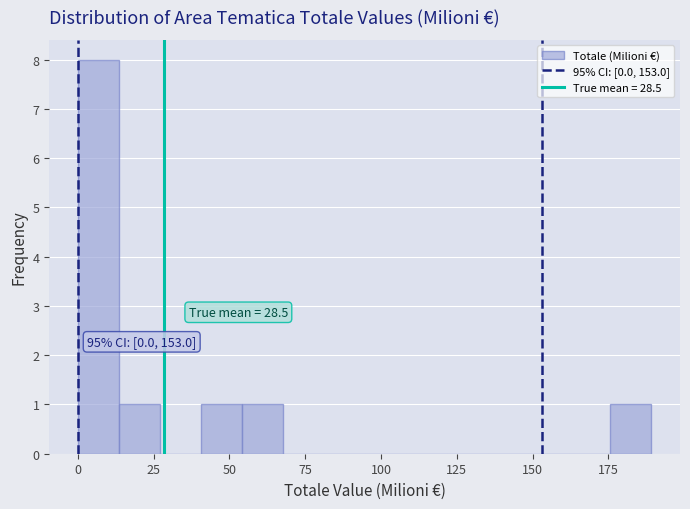

Around what value on the x-axis is the tallest bar? Give the approximate position of its centre, as read against the axis.

5